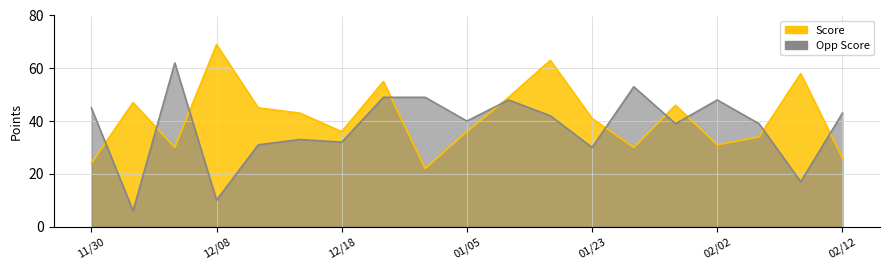

Which has a higher value, 01/05 or 12/01?

12/01